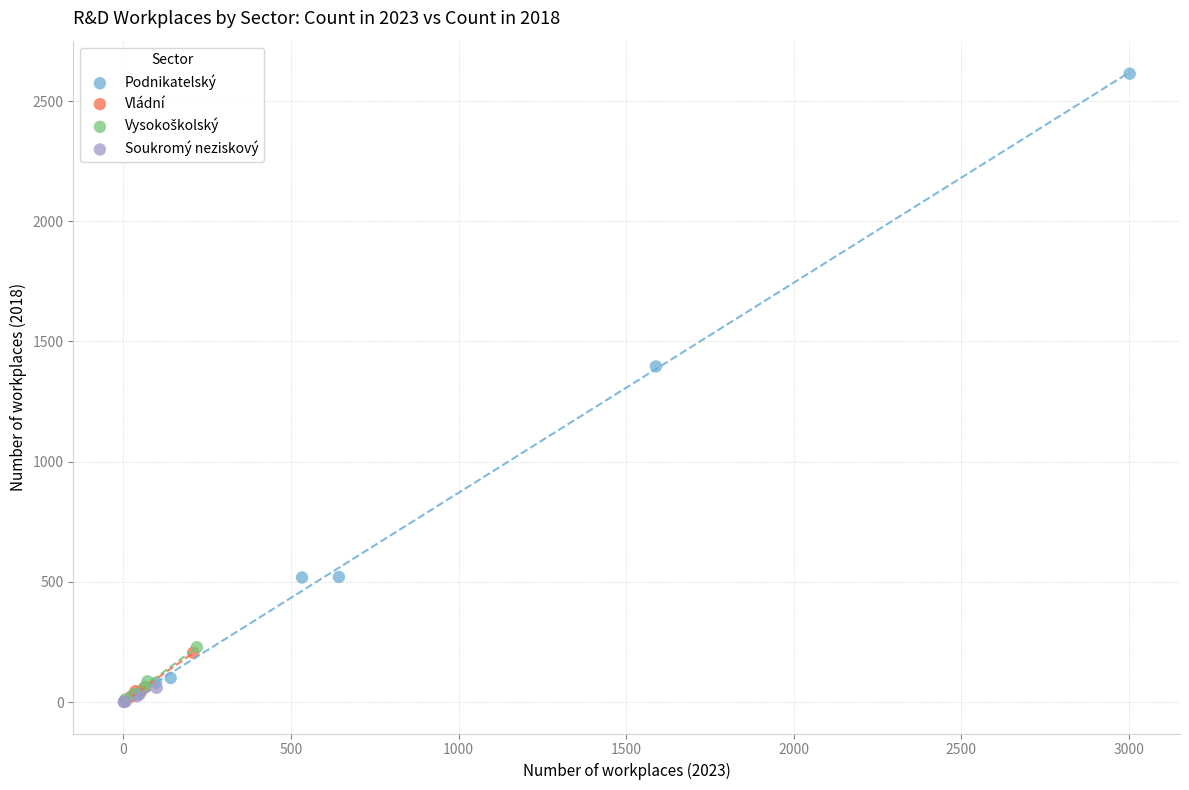

Which series has the widest spread of Y values?

Podnikatelský